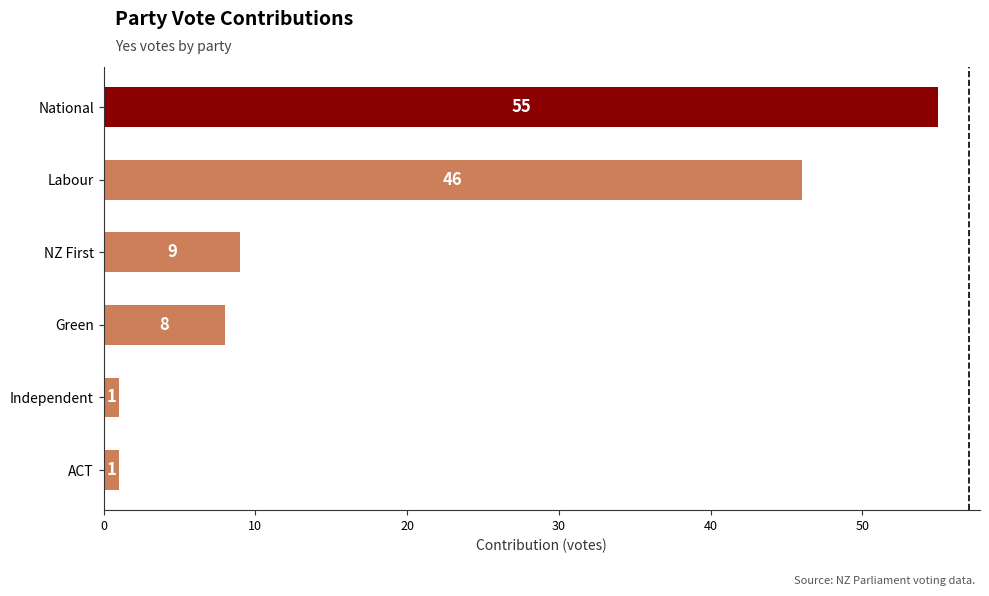

What is the difference between the second highest and second lowest values?

45